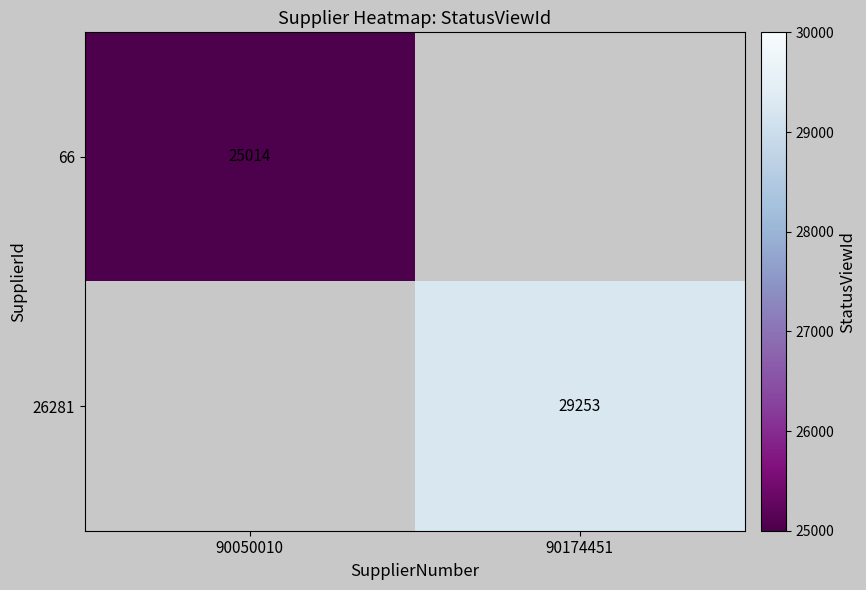

The 26281 series shows 29253 at 90174451. True or false?

True